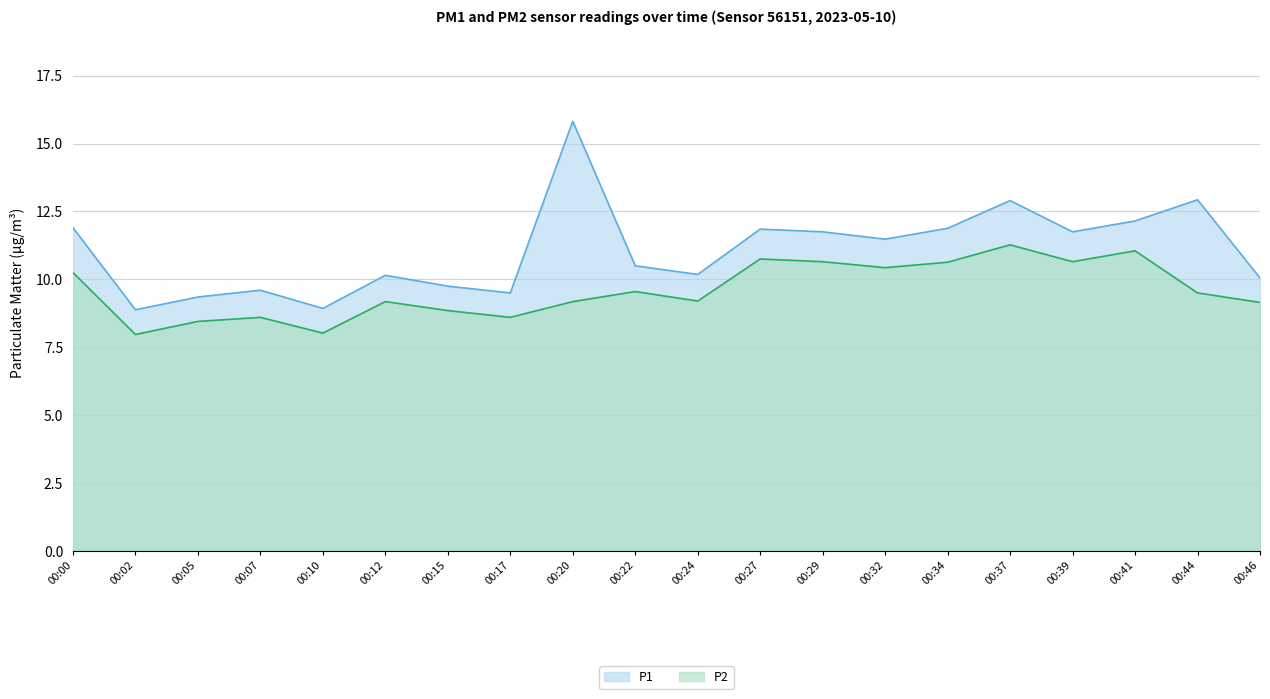

Which series changed the most between 00:29 and 00:41?

P1